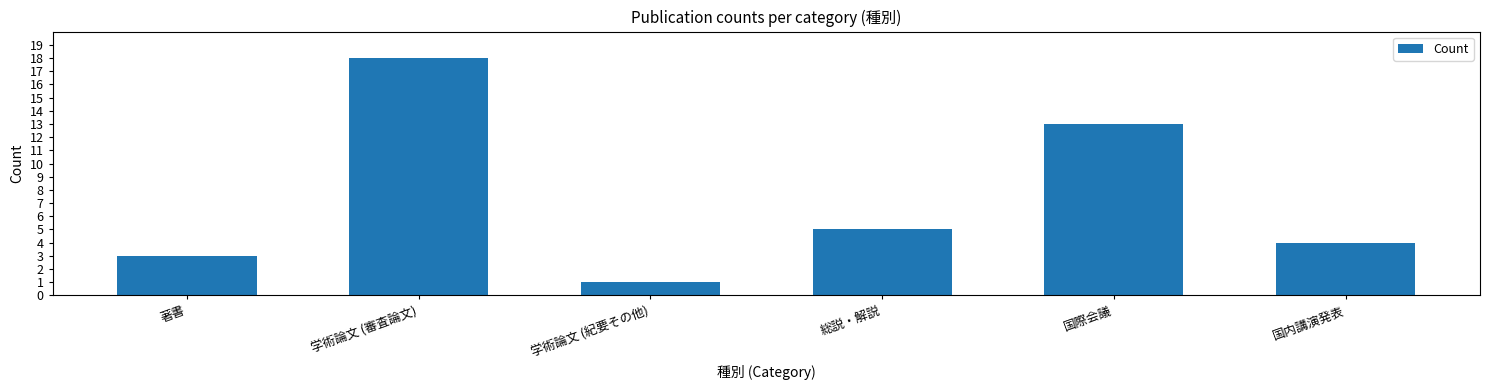

Between 総説・解説 and 学術論文 (紀要その他), which is larger?

総説・解説